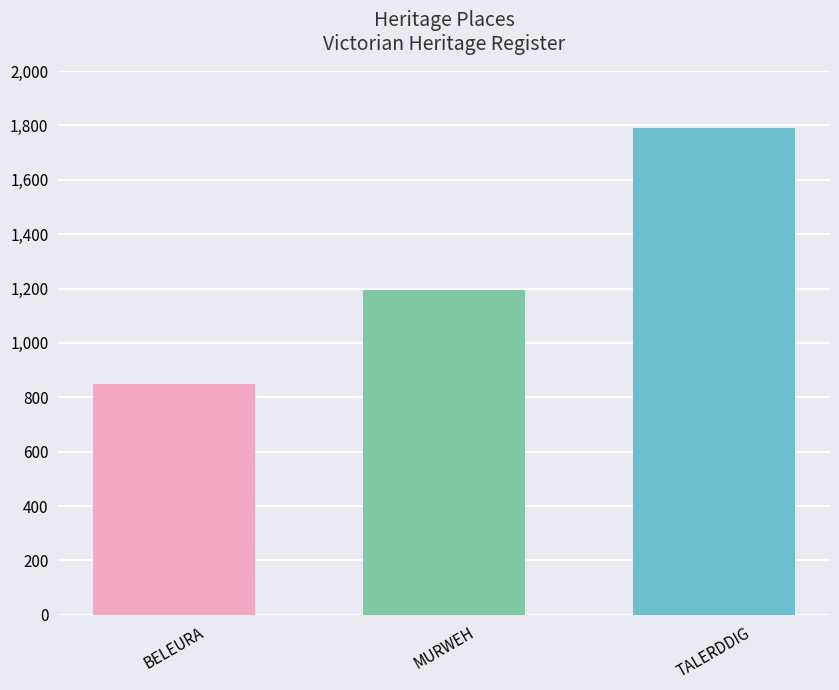

The value at BELEURA is 850. True or false?

True